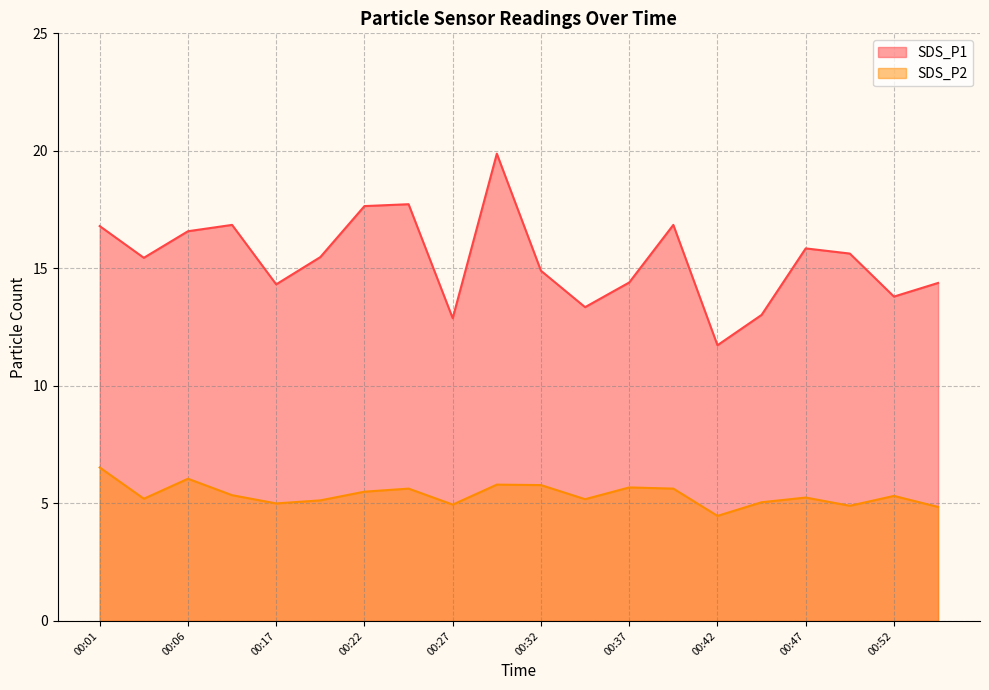

Which series has the largest total across all categories?

SDS_P1